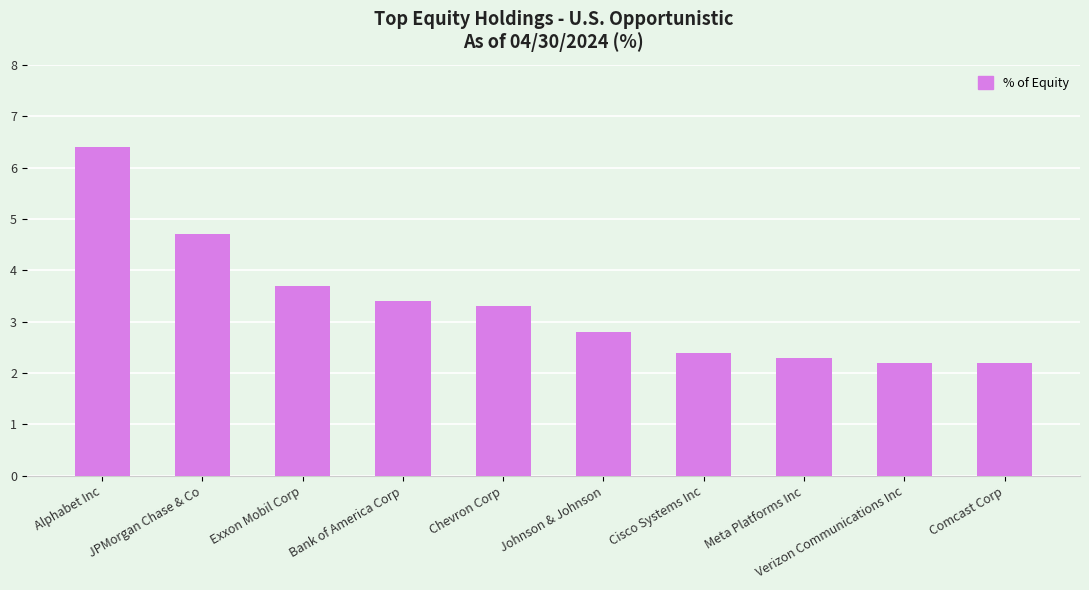

How many bars are there in total?

10